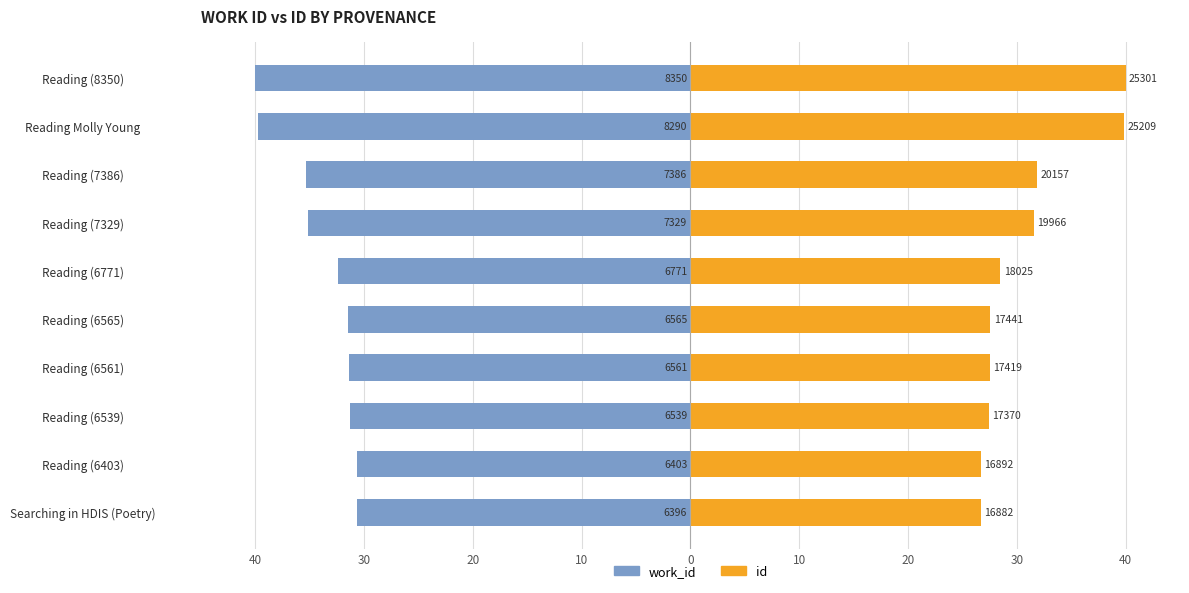

List the series in order of their peak value, highest first.

id, work_id